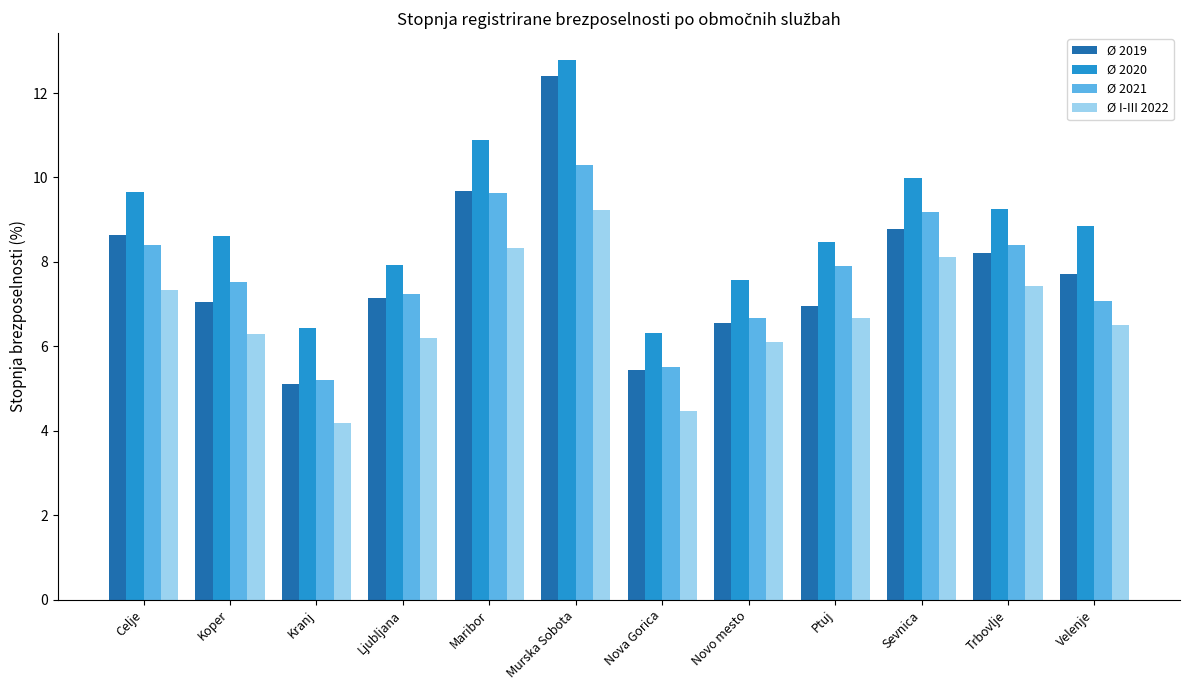

Reading left to right, transcribe all the data shown in this chart.

Ø 2019: Celje=8.6	Koper=7.1	Kranj=5.1	Ljubljana=7.1	Maribor=9.7	Murska Sobota=12.4	Nova Gorica=5.4	Novo mesto=6.6	Ptuj=6.9	Sevnica=8.8	Trbovlje=8.2	Velenje=7.7
Ø 2020: Celje=9.7	Koper=8.6	Kranj=6.4	Ljubljana=7.9	Maribor=10.9	Murska Sobota=12.8	Nova Gorica=6.3	Novo mesto=7.6	Ptuj=8.5	Sevnica=10.0	Trbovlje=9.3	Velenje=8.9
Ø 2021: Celje=8.4	Koper=7.5	Kranj=5.2	Ljubljana=7.2	Maribor=9.6	Murska Sobota=10.3	Nova Gorica=5.5	Novo mesto=6.7	Ptuj=7.9	Sevnica=9.2	Trbovlje=8.4	Velenje=7.1
Ø I-III 2022: Celje=7.3	Koper=6.3	Kranj=4.2	Ljubljana=6.2	Maribor=8.3	Murska Sobota=9.2	Nova Gorica=4.5	Novo mesto=6.1	Ptuj=6.7	Sevnica=8.1	Trbovlje=7.4	Velenje=6.5